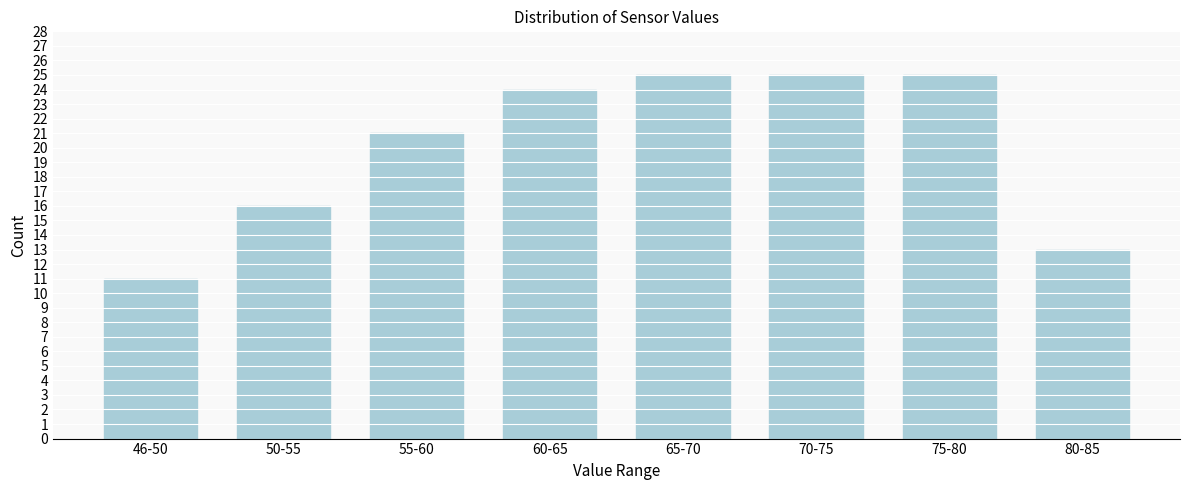

Reading left to right, list all the values displayed in this chart.

46-50=11	50-55=16	55-60=21	60-65=24	65-70=25	70-75=25	75-80=25	80-85=13